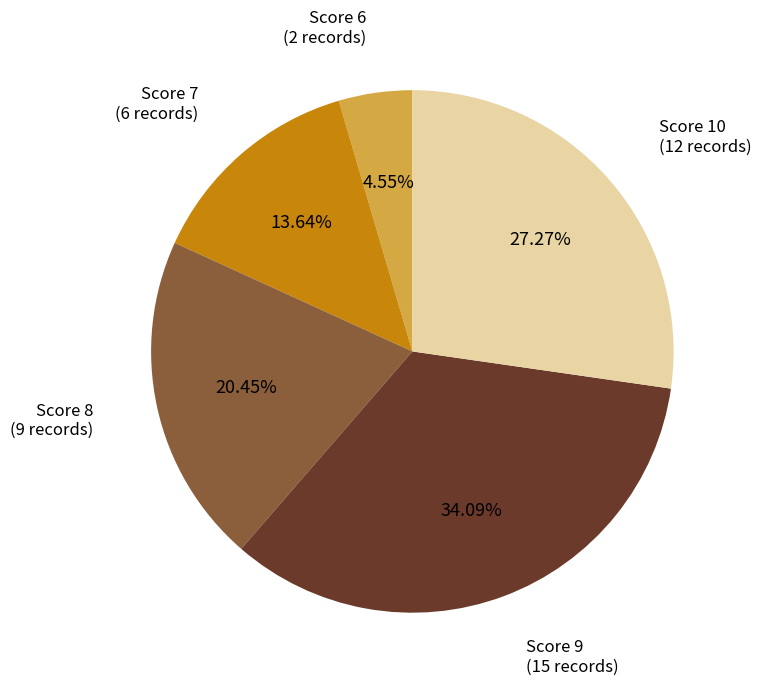

What is the ratio of the value at Score 7 to the value at Score 9?

0.4